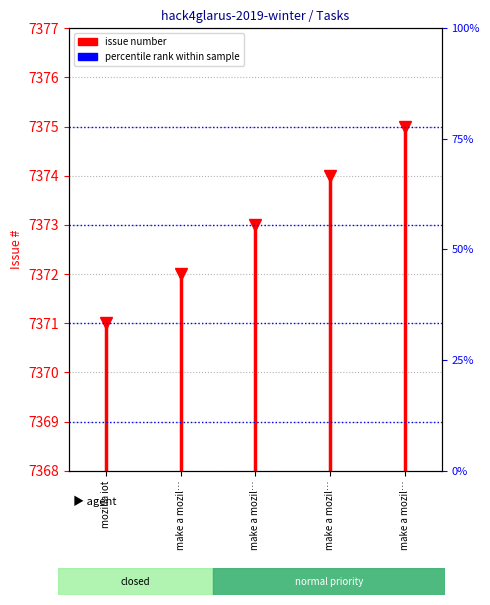

Which series changed the most between mozilla iot and make a mozil…?

issue number